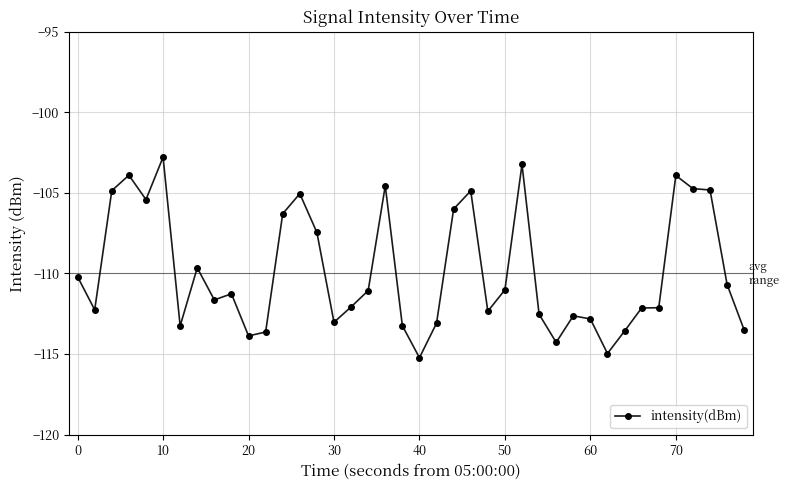

What is the greatest value displayed?

-102.8